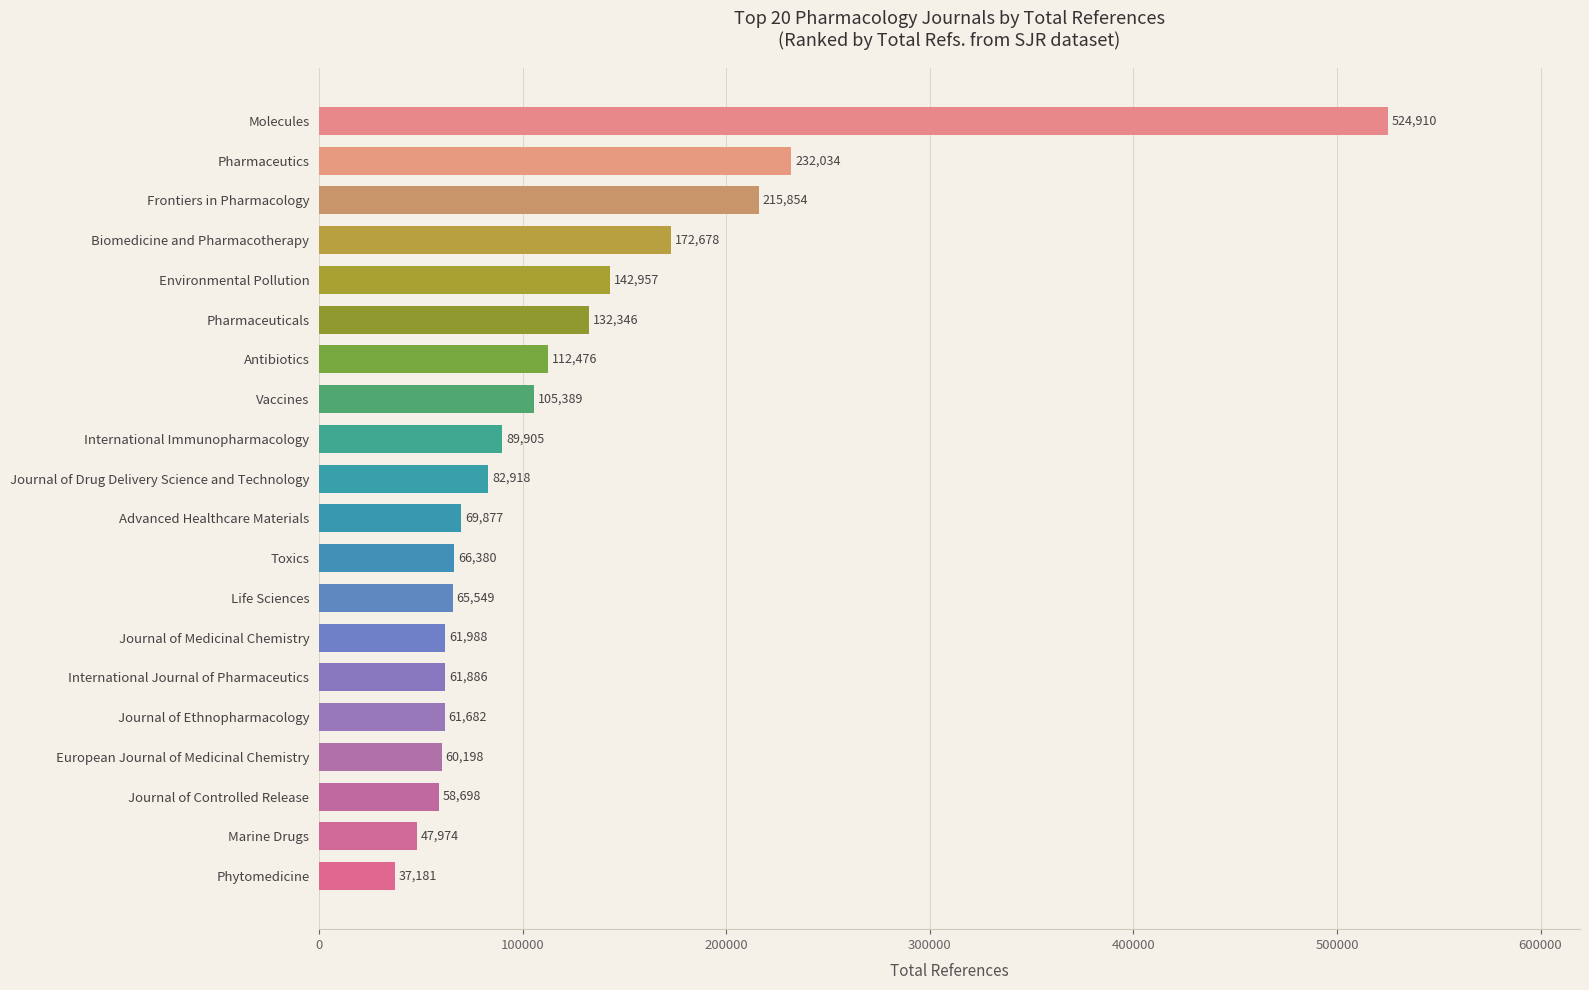

Reading top to bottom, transcribe all the data shown in this chart.

Molecules=524910	Pharmaceutics=232034	Frontiers in Pharmacology=215854	Biomedicine and Pharmacotherapy=172678	Environmental Pollution=142957	Pharmaceuticals=132346	Antibiotics=112476	Vaccines=105389	International Immunopharmacology=89905	Journal of Drug Delivery Science and Technology=82918	Advanced Healthcare Materials=69877	Toxics=66380	Life Sciences=65549	Journal of Medicinal Chemistry=61988	International Journal of Pharmaceutics=61886	Journal of Ethnopharmacology=61682	European Journal of Medicinal Chemistry=60198	Journal of Controlled Release=58698	Marine Drugs=47974	Phytomedicine=37181